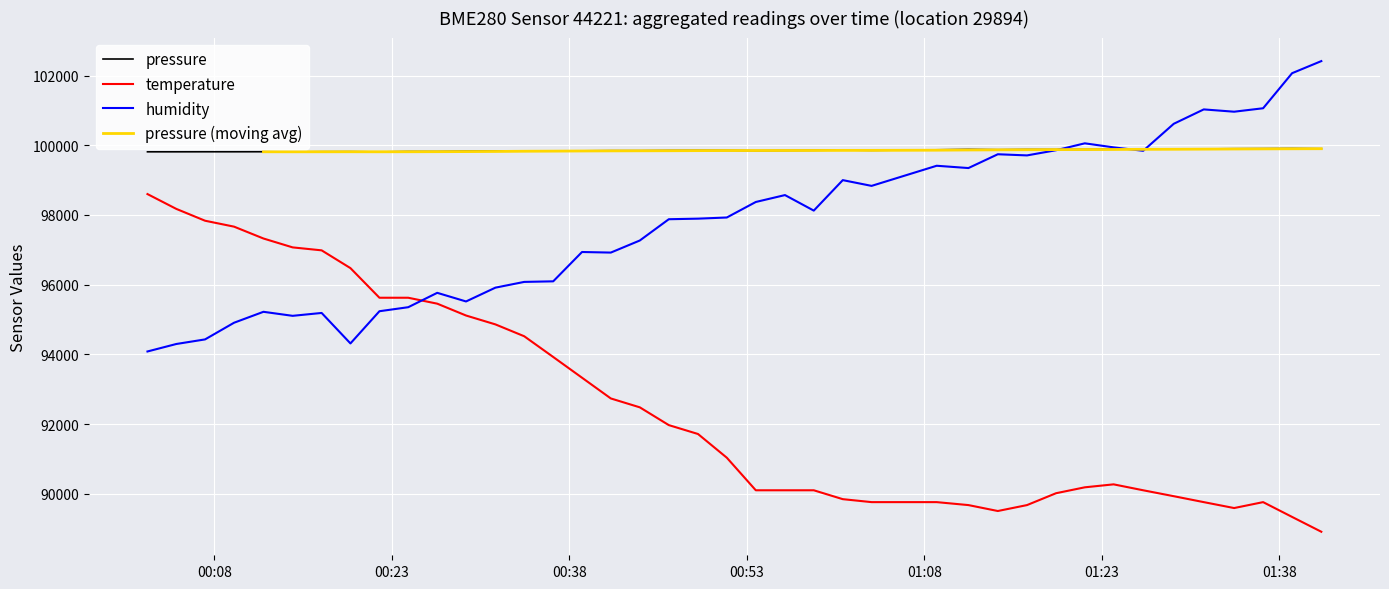

What is the value of the temperature point at the 31st from the left?

90015.0